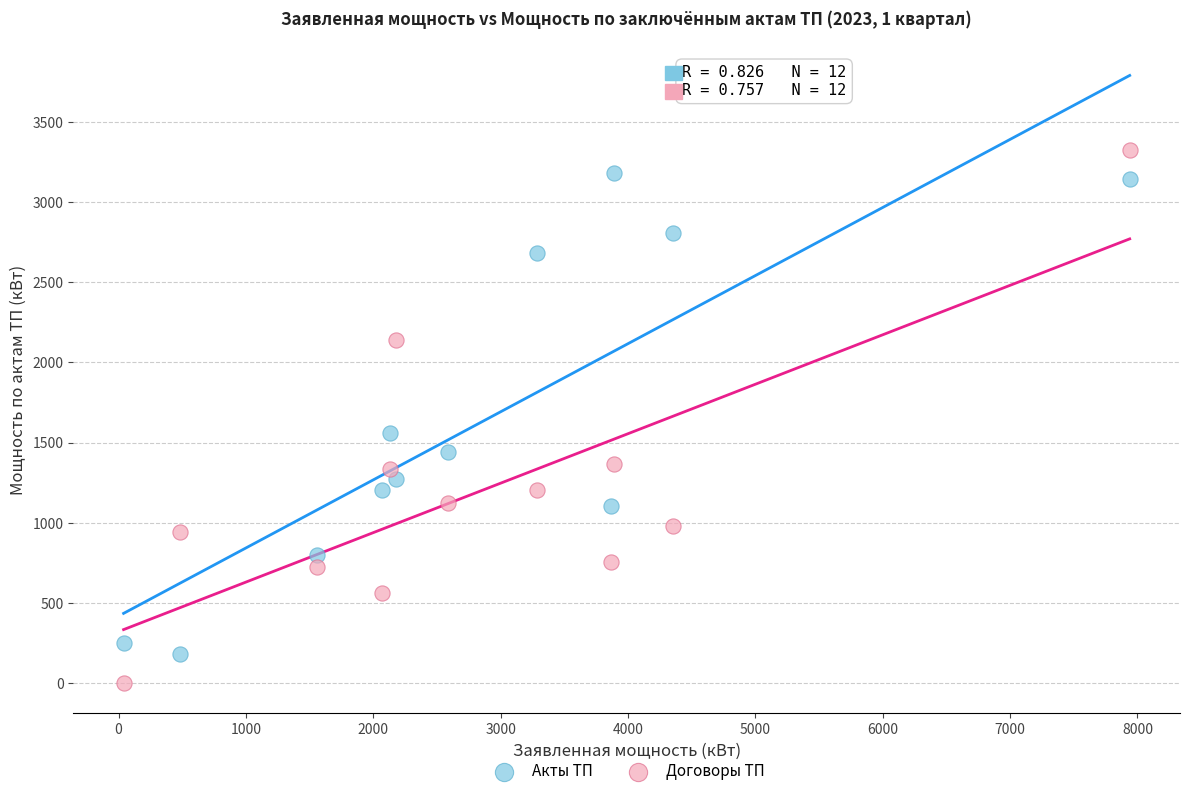

Across all series, what Y value is closest to 1664?

1561.0